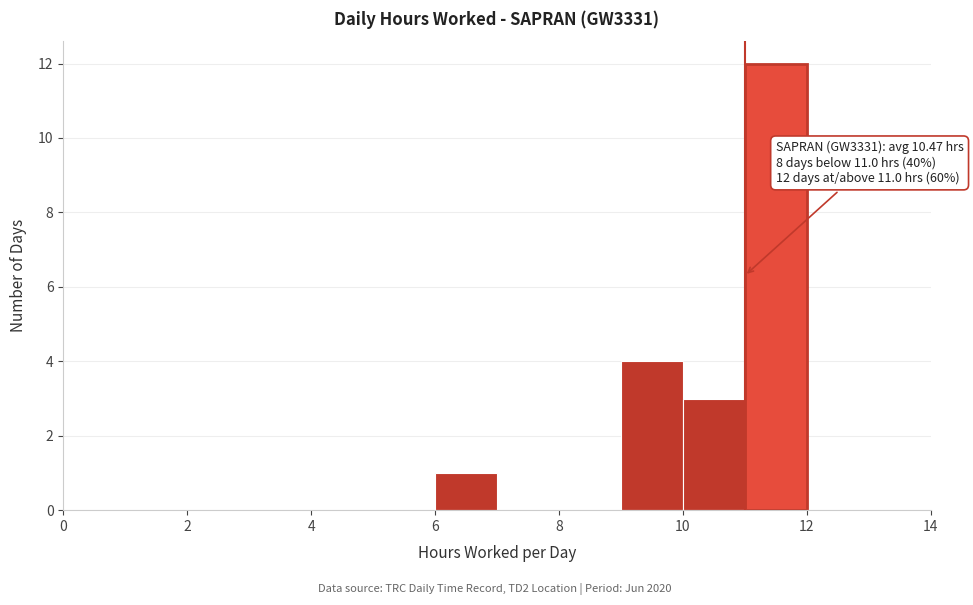

Over which range of the x-axis is the bar tallest?

11 to 12